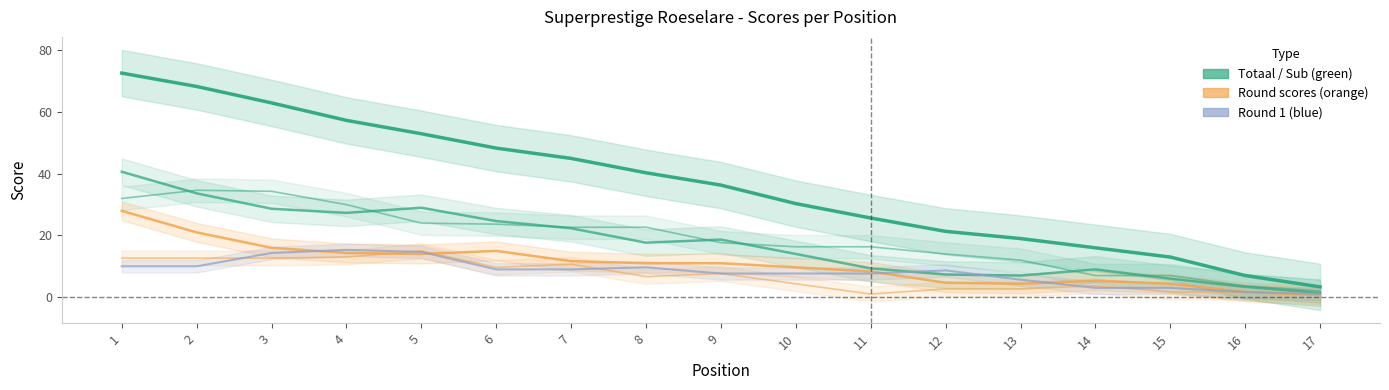

Which series changed the most between 7 and 12?

Totaal